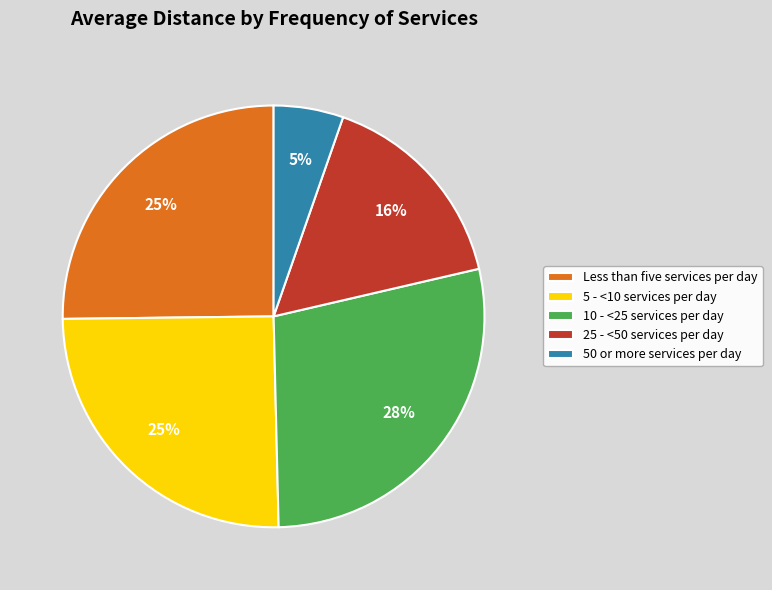

Is the sum of 10 - <25 services per day and 25 - <50 services per day greater than half?

No